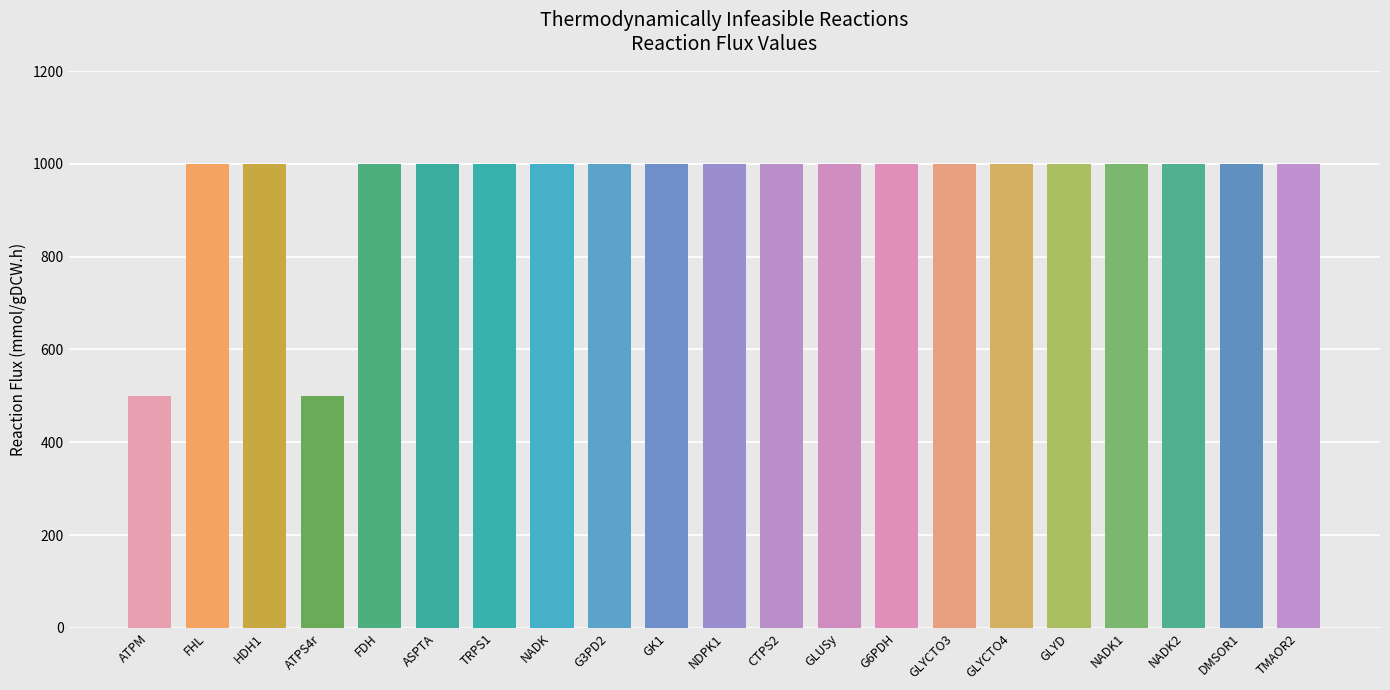

What is the value of the 1st bar from the left?

500